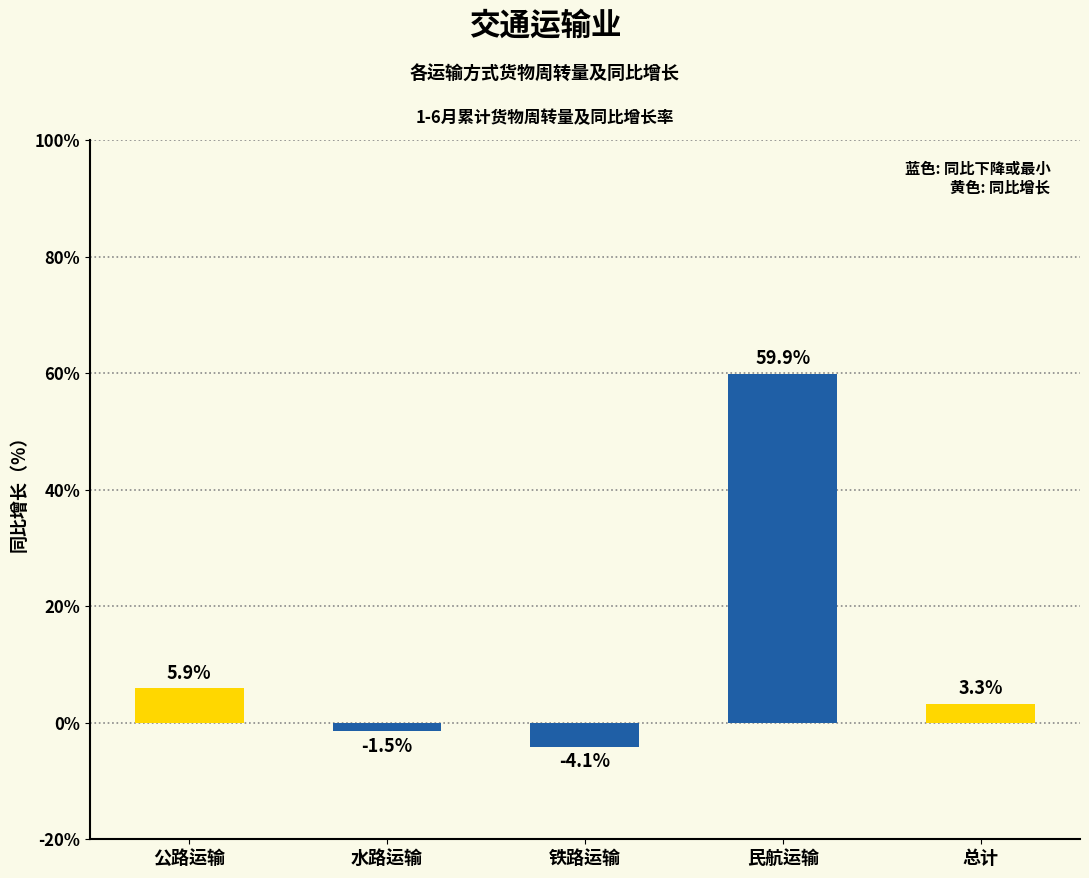

At which category does the chart reach its peak across all series?

民航运输